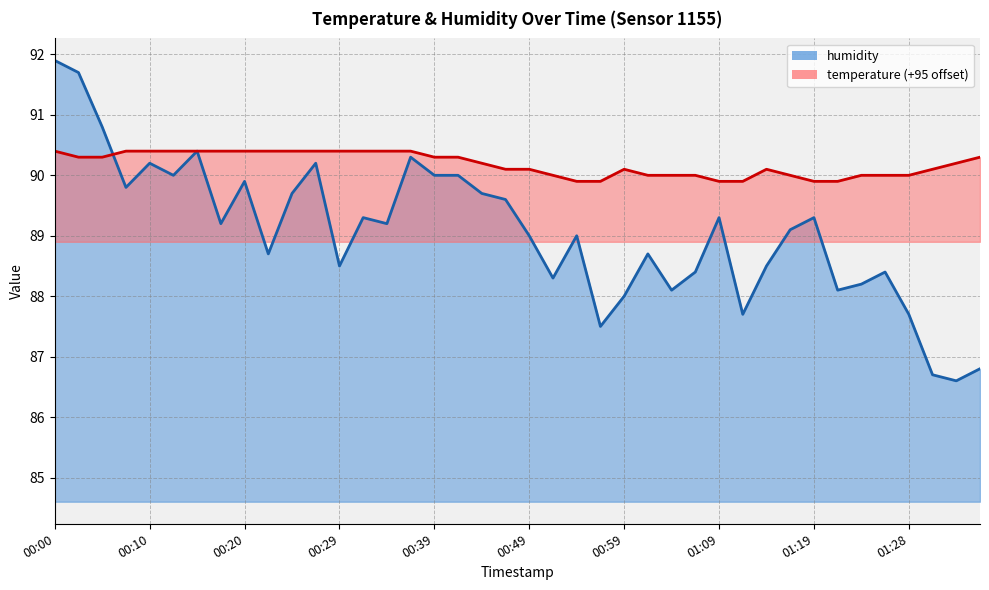

Reading left to right, transcribe all the data shown in this chart.

temperature: 00:00=90.4	00:03=90.3	00:05=90.3	00:07=90.4	00:10=90.4	00:12=90.4	00:15=90.4	00:17=90.4	00:20=90.4	00:22=90.4	00:25=90.4	00:27=90.4	00:29=90.4	00:32=90.4	00:34=90.4	00:37=90.4	00:39=90.3	00:42=90.3	00:44=90.2	00:47=90.1	00:49=90.1	00:52=90.0	00:54=89.9	00:56=89.9	00:59=90.1	01:01=90.0	01:04=90.0	01:06=90.0	01:09=89.9	01:11=89.9	01:14=90.1	01:16=90.0	01:19=89.9	01:21=89.9	01:23=90.0	01:26=90.0	01:28=90.0	01:31=90.1	01:33=90.2	01:36=90.3
humidity: 00:00=91.9	00:03=91.7	00:05=90.8	00:07=89.8	00:10=90.2	00:12=90.0	00:15=90.4	00:17=89.2	00:20=89.9	00:22=88.7	00:25=89.7	00:27=90.2	00:29=88.5	00:32=89.3	00:34=89.2	00:37=90.3	00:39=90.0	00:42=90.0	00:44=89.7	00:47=89.6	00:49=89.0	00:52=88.3	00:54=89.0	00:56=87.5	00:59=88.0	01:01=88.7	01:04=88.1	01:06=88.4	01:09=89.3	01:11=87.7	01:14=88.5	01:16=89.1	01:19=89.3	01:21=88.1	01:23=88.2	01:26=88.4	01:28=87.7	01:31=86.7	01:33=86.6	01:36=86.8